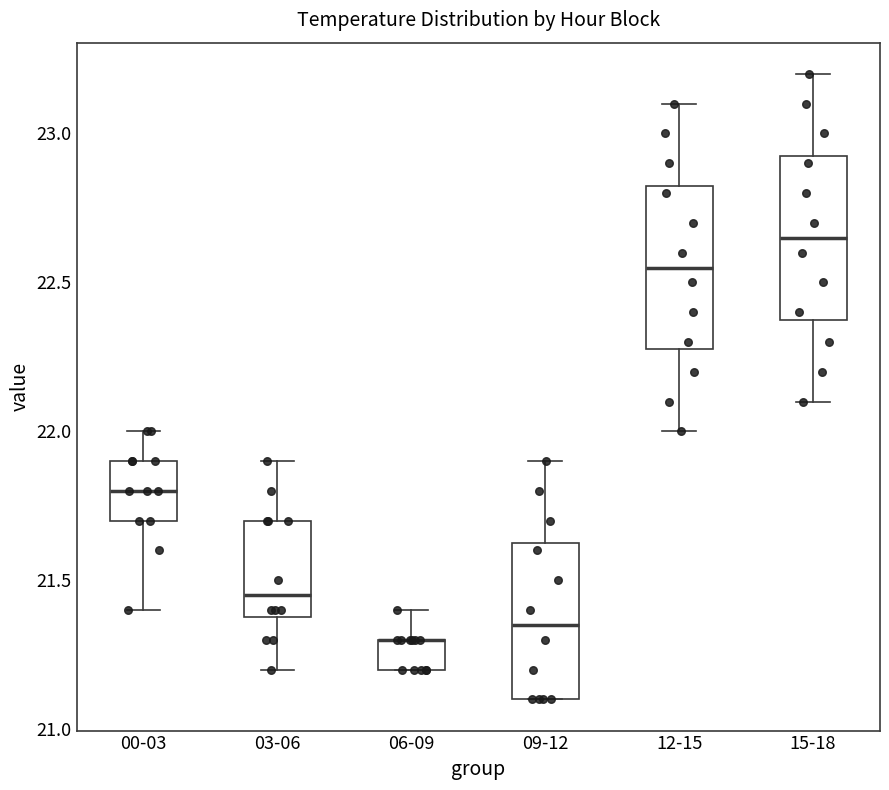

Where is the lower edge of the box for 15-18 on the y-axis? The values are not printed on the chart, so give them approximately, as read against the axis.

22.40